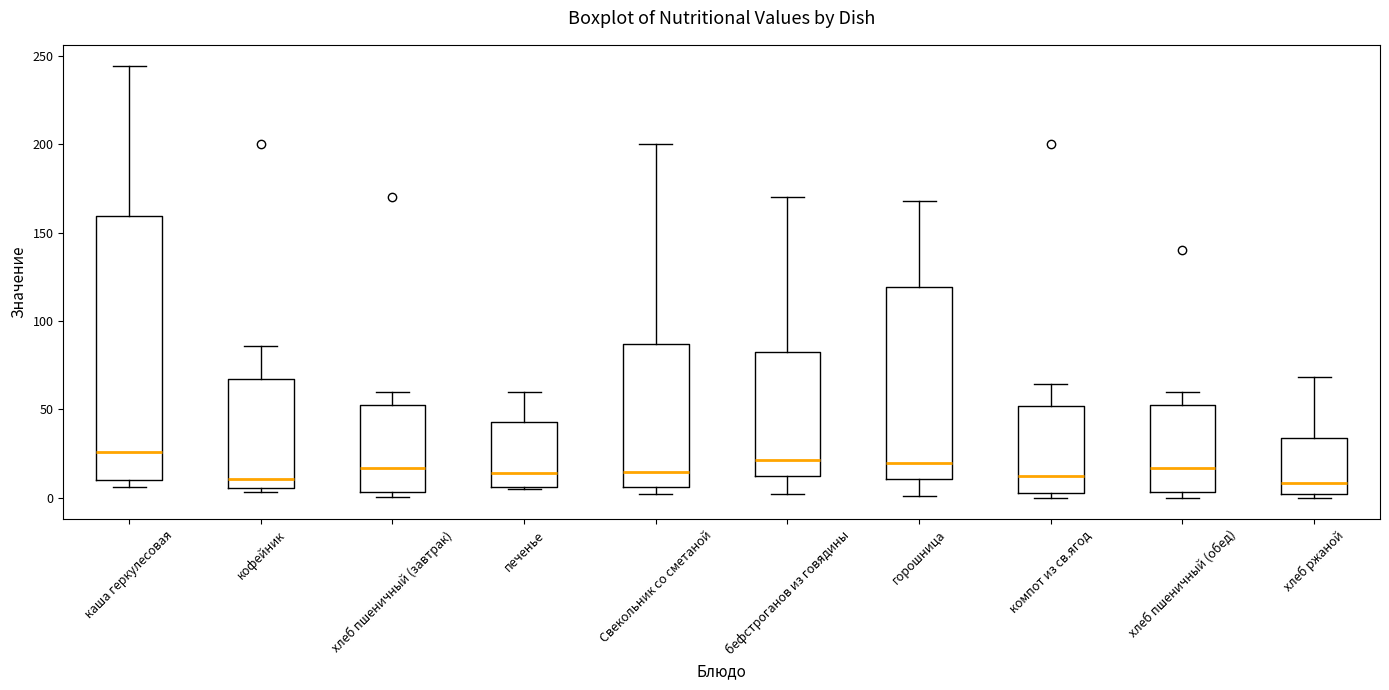

Reading left to right, read every box against the y-axis: the position of its median line, the range the box covers, and the ends of its whiskers. The values are not printed on the chart, so give them approximately, as read against the axis.

каша геркулесовая: median 25, box 10 to 160, whiskers 5 to 245
кофейник: median 10, box 5 to 65, whiskers 5 (just below the box's lower edge) to 85
хлеб пшеничный (завтрак): median 15, box 5 to 55, whiskers 0 to 60
печенье: median 15, box 5 to 45, whiskers 5 to 60
Свекольник со сметаной: median 15, box 5 to 85, whiskers 0 to 200
бефстроганов из говядины: median 20, box 10 to 85, whiskers 0 to 170
горошница: median 20, box 10 to 120, whiskers 0 to 170
компот из св.ягод: median 15, box 5 to 50, whiskers 0 to 65
хлеб пшеничный (обед): median 15, box 5 to 55, whiskers 0 to 60
хлеб ржаной: median 10, box 0 to 35, whiskers 0 (just below the box's lower edge) to 70